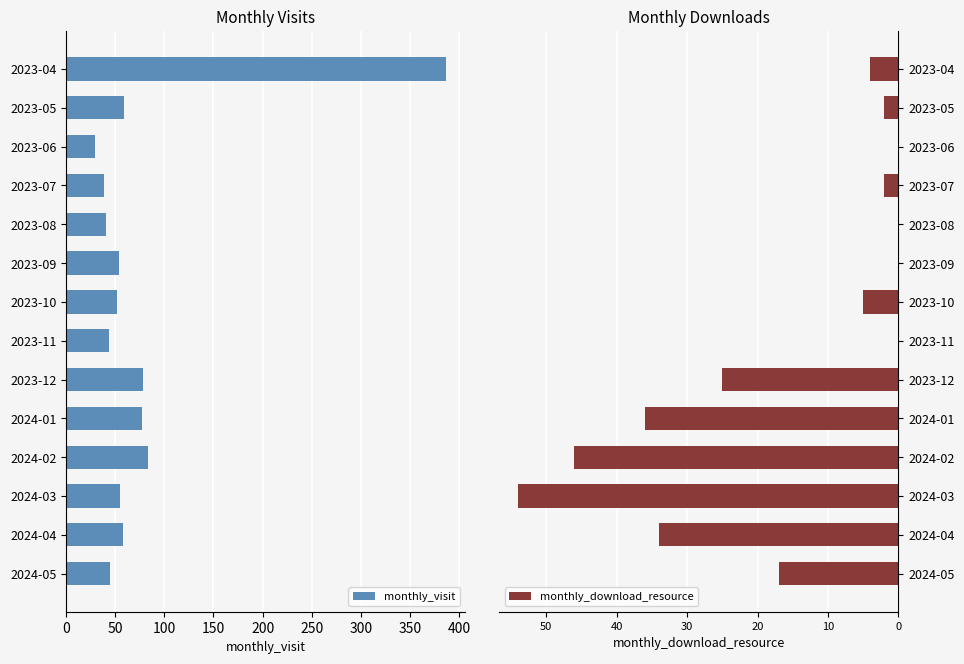

What are all the series names shown in the legend?

monthly_visit, monthly_download_resource